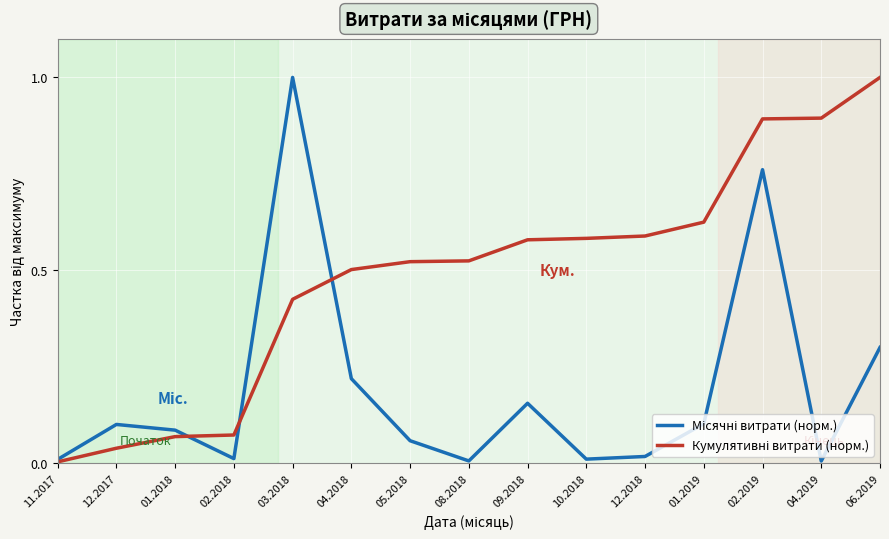

What position from the right is 09.2018?

7